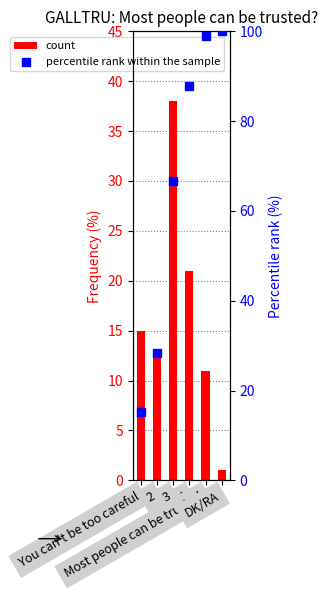

Which series reaches the maximum Y coordinate?

percentile rank within the sample